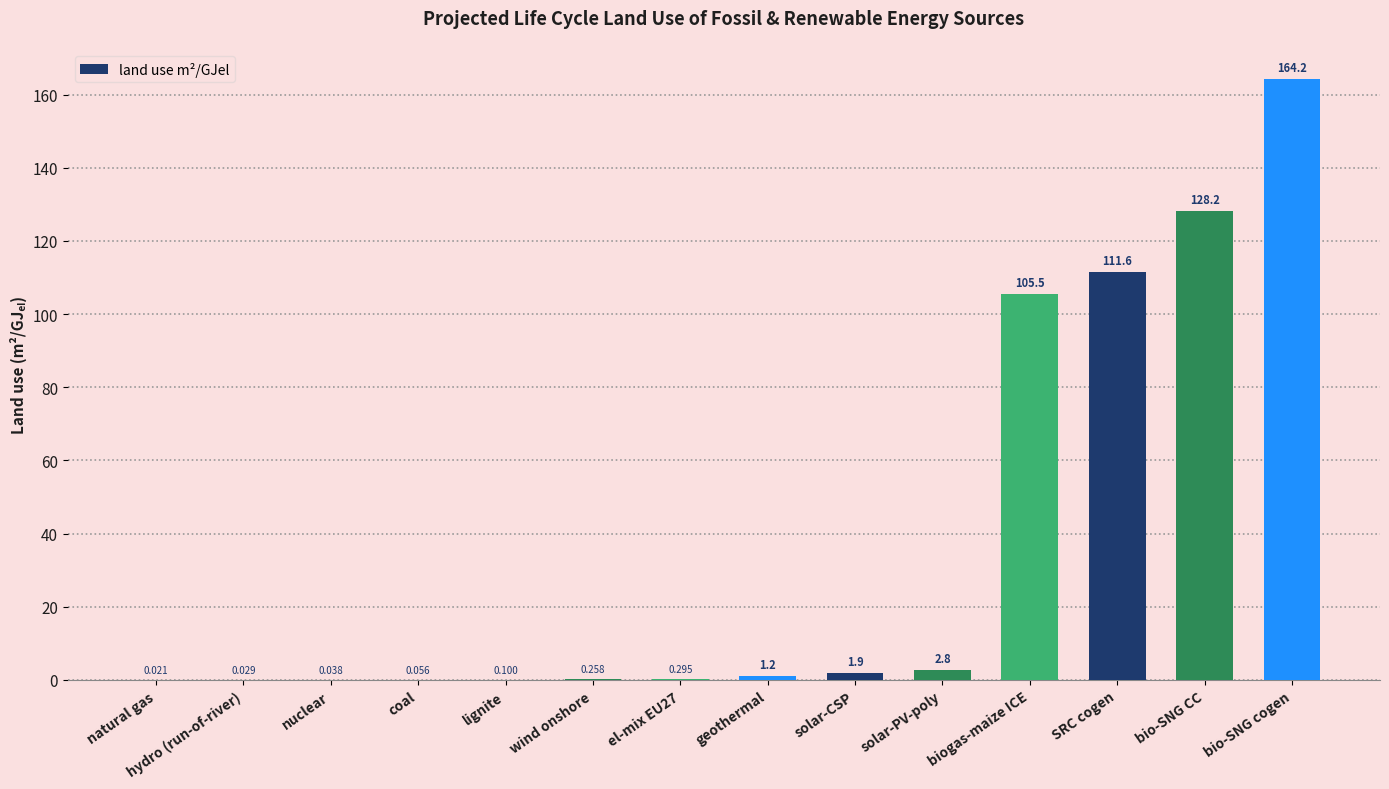

What is the difference between the values at nuclear and wind onshore?

0.2